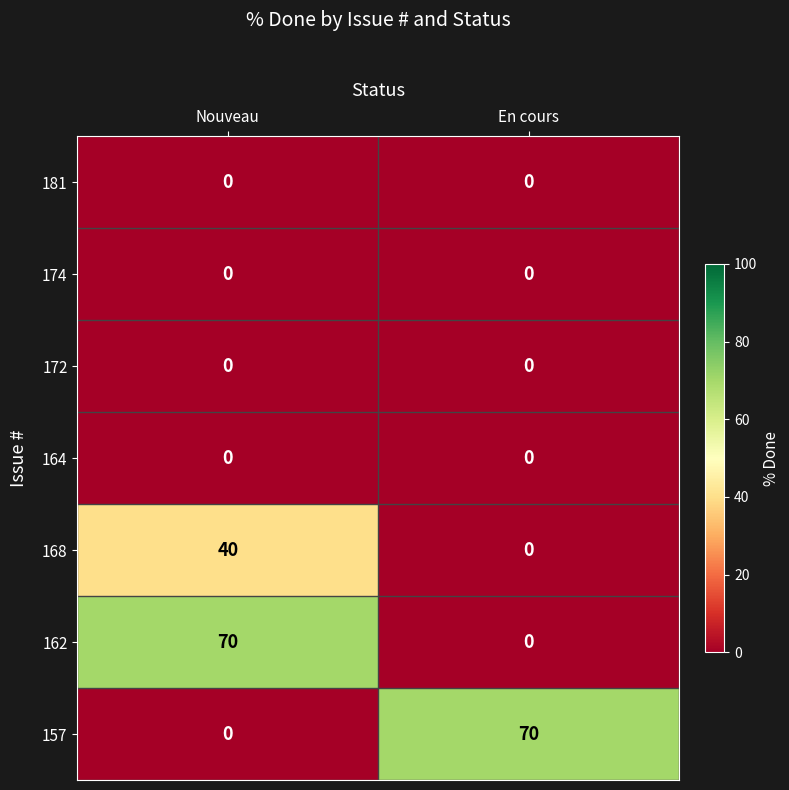

Rank the categories by 157 value from lowest to highest.

Nouveau, En cours